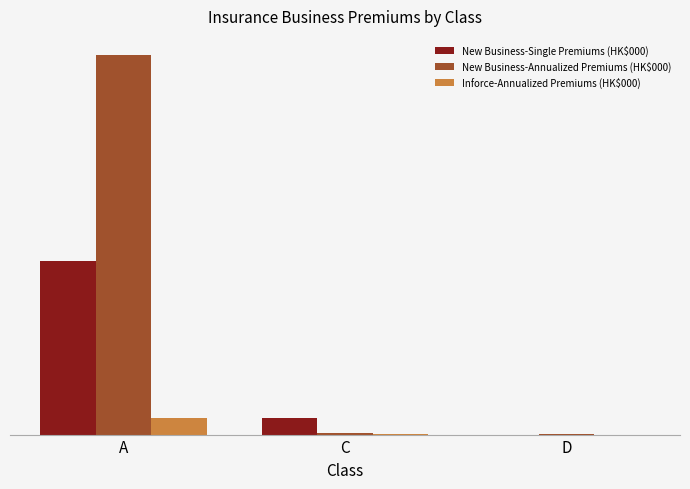

What is the highest value of the Inforce-Annualized Premiums (HK$000) series?

1434606